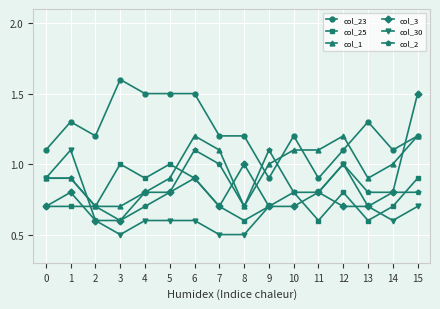

What is the value of the col_2 point at the 14th from the left?

0.8